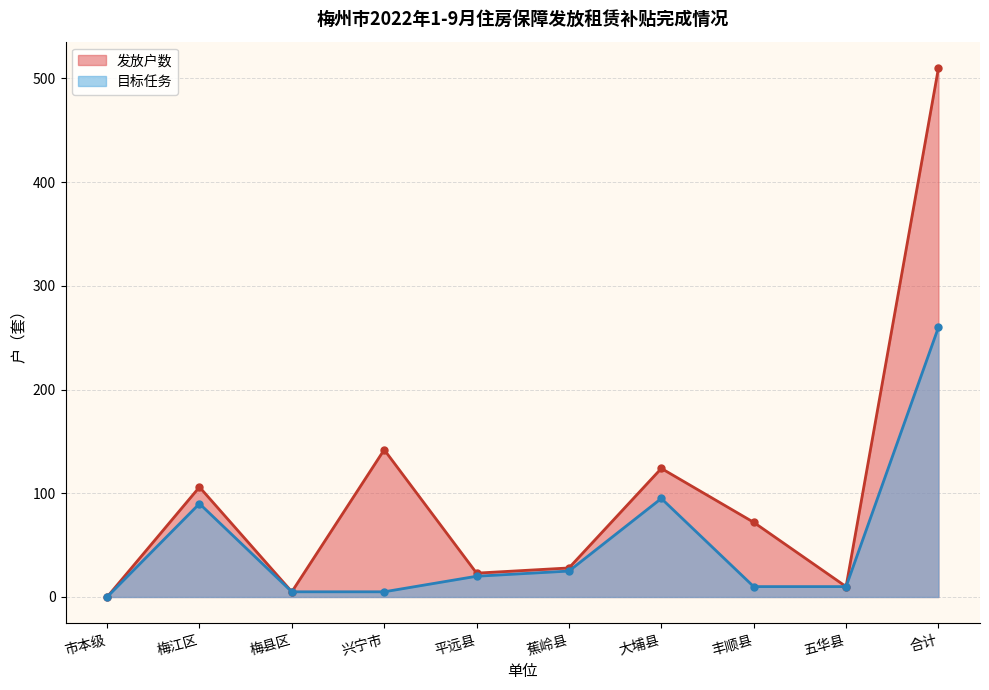

What is the label of the 5th point from the right?

蕉岭县